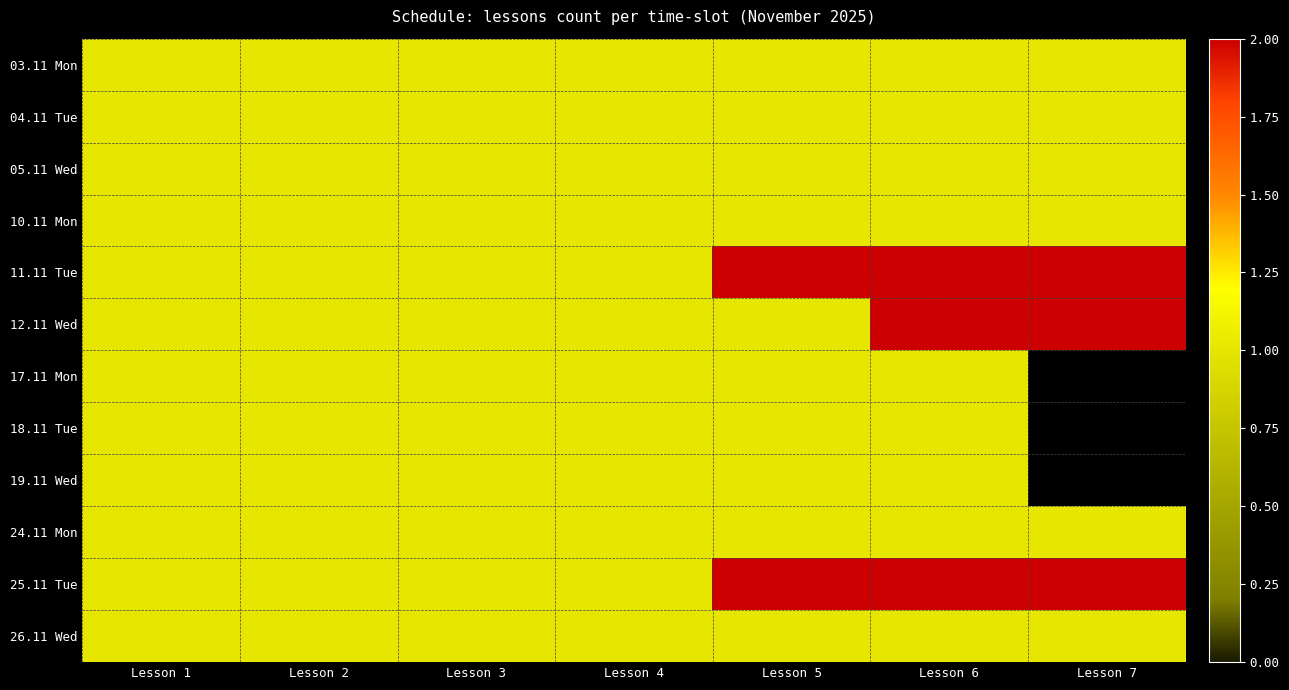

How many data points does each series have?

7